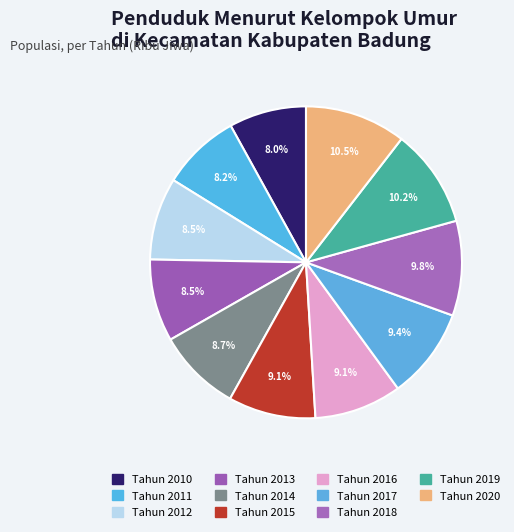

To the nearest percent, what is the combined percentage of Tahun 2016 and Tahun 2014?

18%